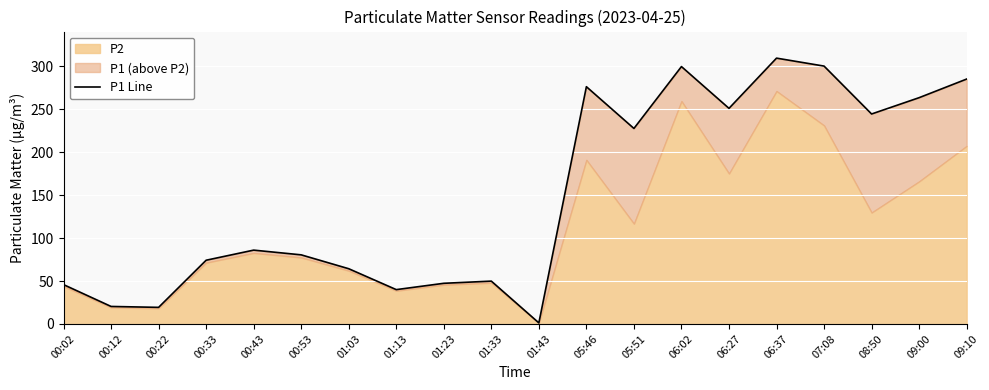

Is it true that the value at 01:23 is 47.3?

True